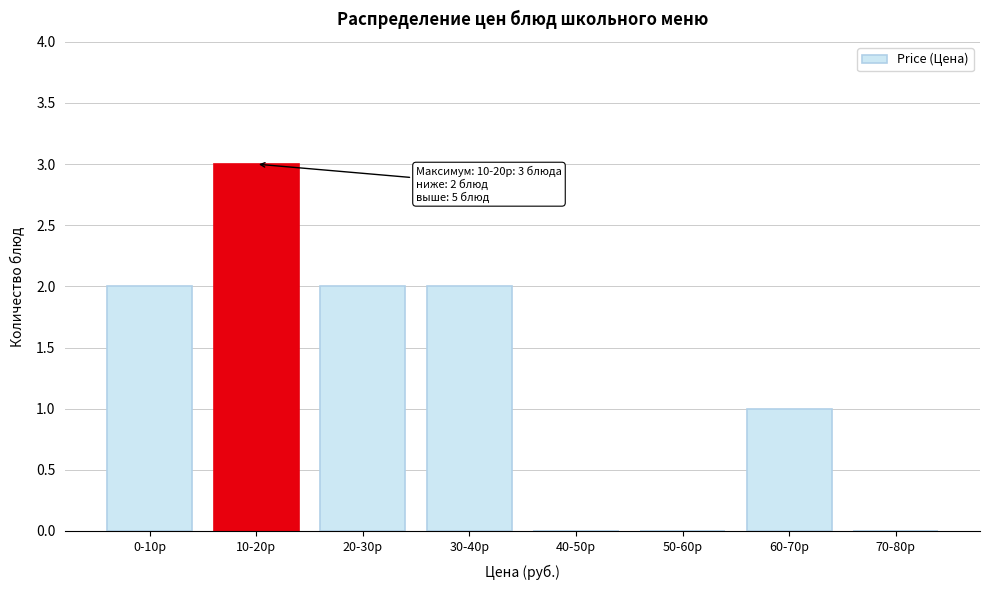

Reading left to right, extract all data points from this chart.

0-10р=2	10-20р=3	20-30р=2	30-40р=2	40-50р=0	50-60р=0	60-70р=1	70-80р=0